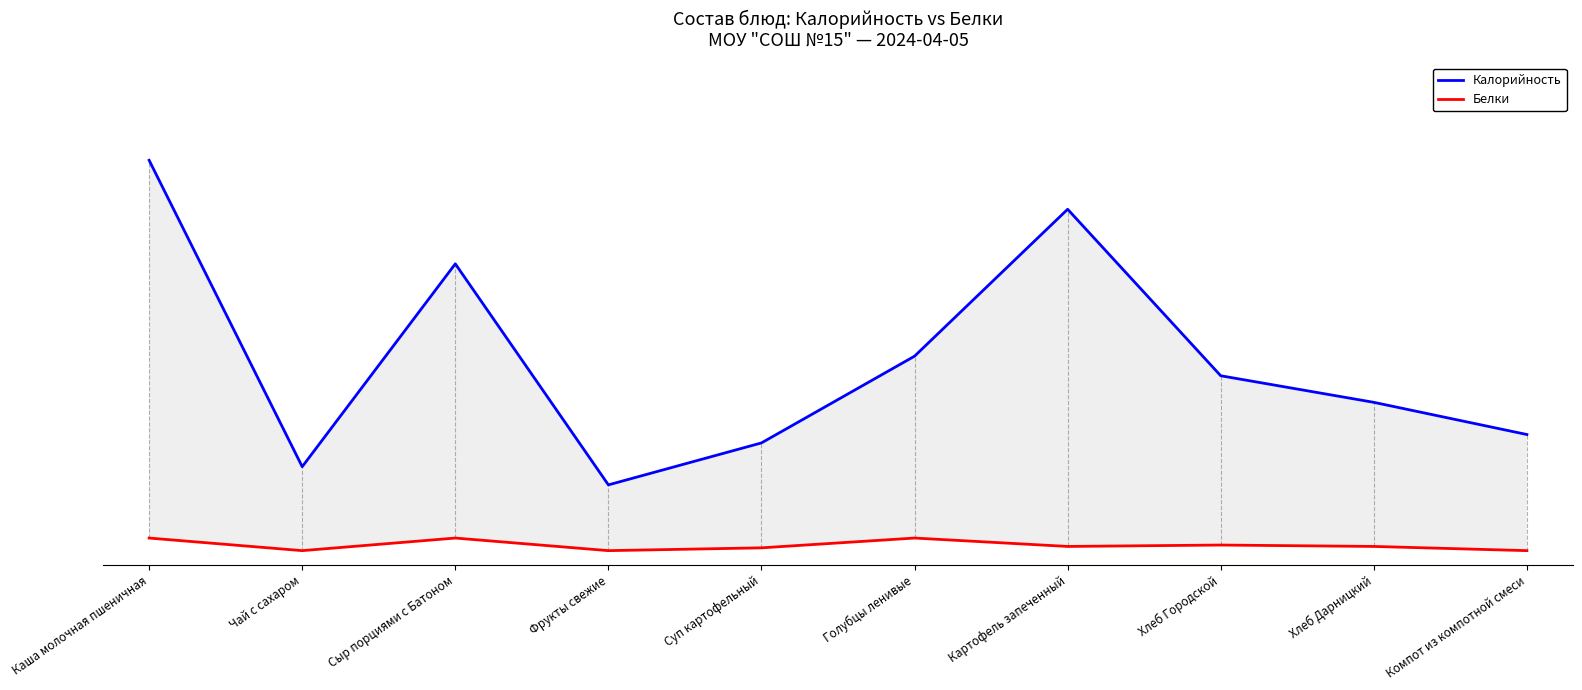

Does the chart display data point markers on the line(s)?

No